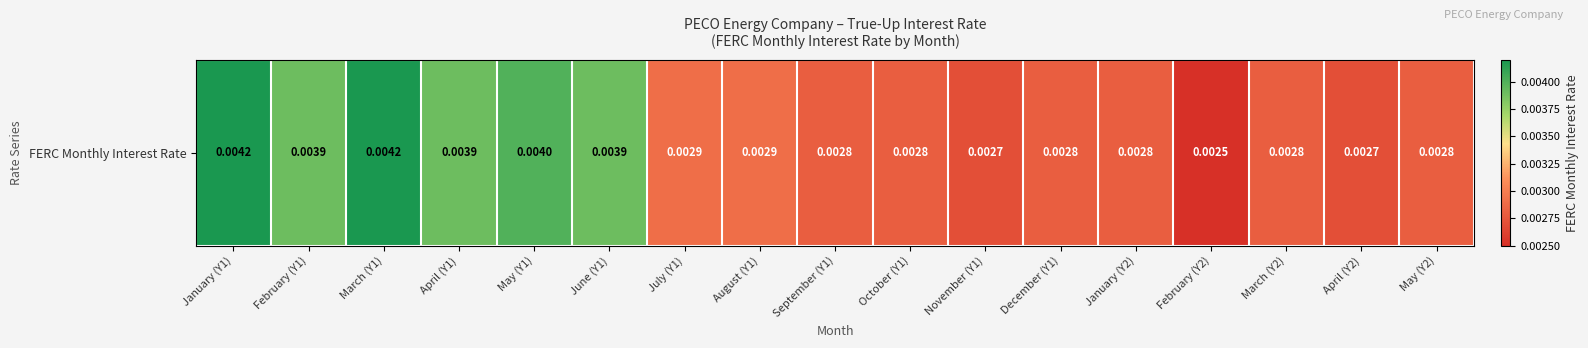

The chart shows a value of 0.0 at February (Y2). True or false?

False